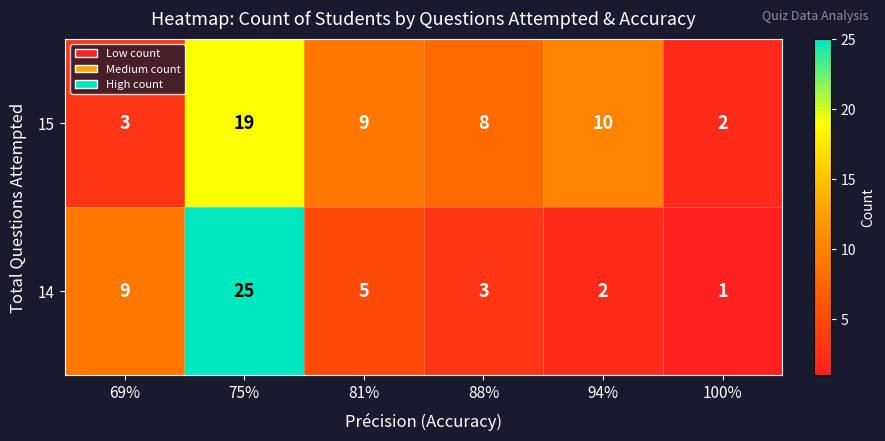

Where does the 14 series first go above 5?

69%